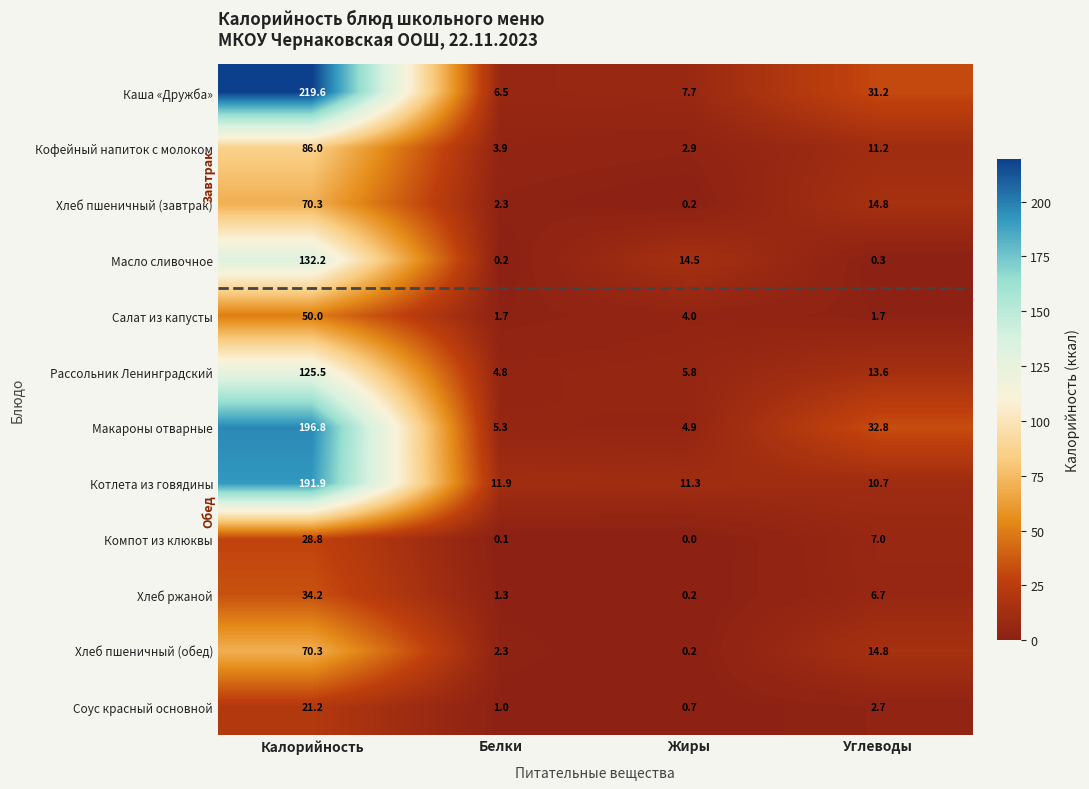

What is the difference between the Салат из капусты values at Белки and Жиры?

2.3